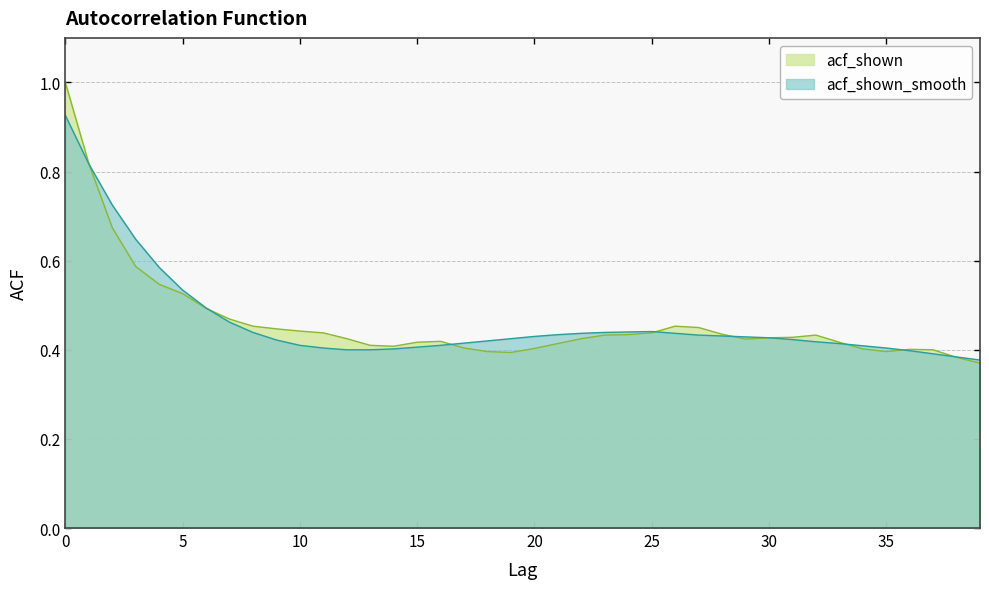

Is it true that acf_shown equals 0.2 at 3?

False